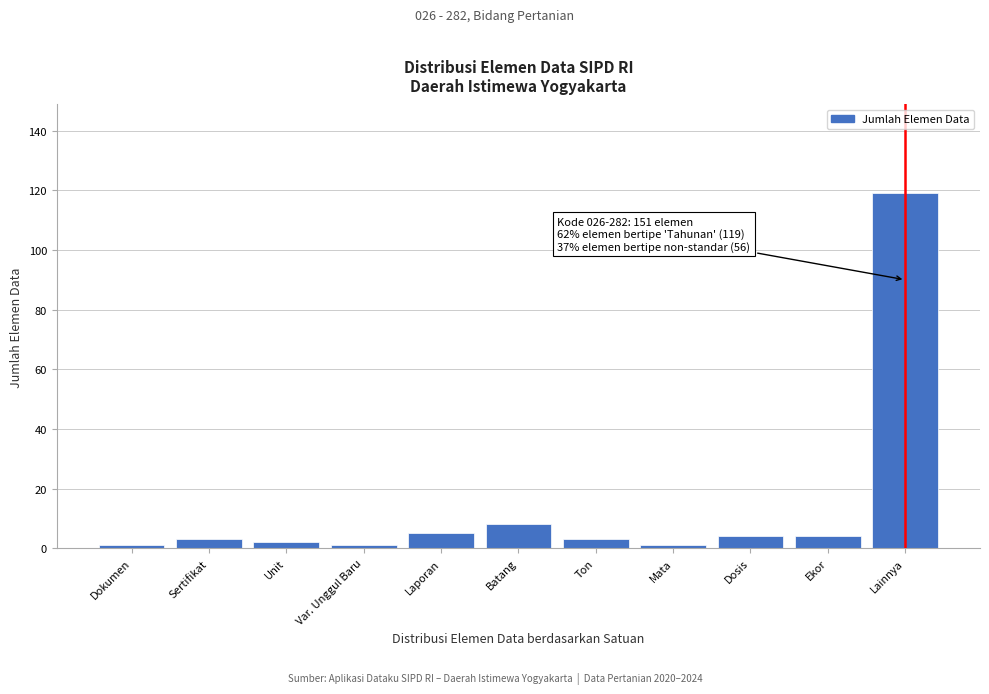

Reading left to right, transcribe all the data shown in this chart.

Dokumen=1	Sertifikat=3	Unit=2	Var. Unggul Baru=1	Laporan=5	Batang=8	Ton=3	Mata=1	Dosis=4	Ekor=4	Lainnya=119